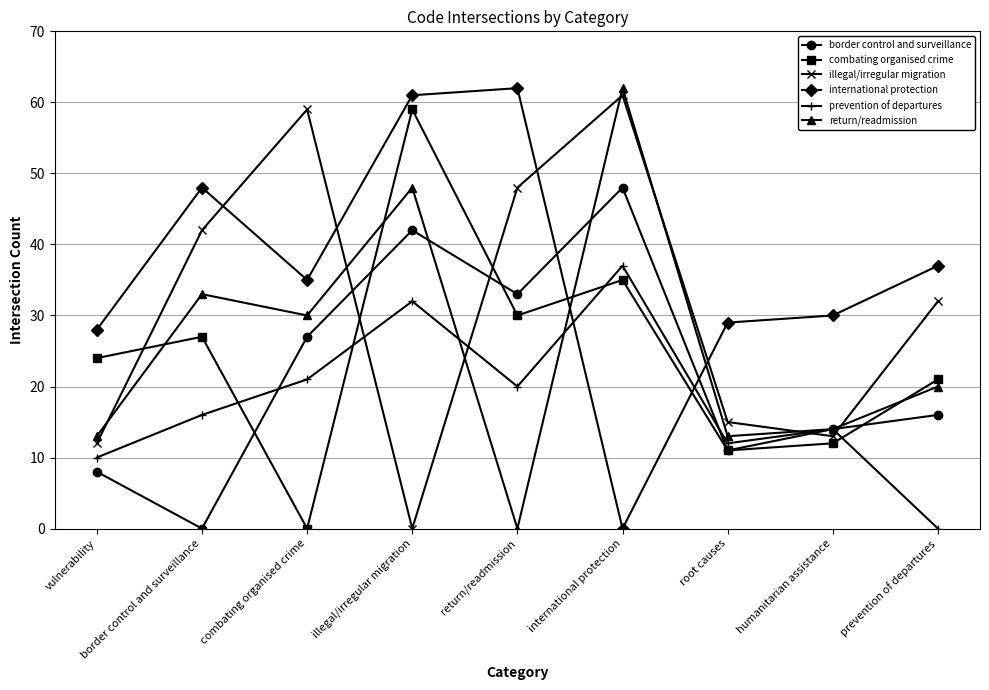

Is the value of combating organised crime at root causes greater than the value of international protection at root causes?

No